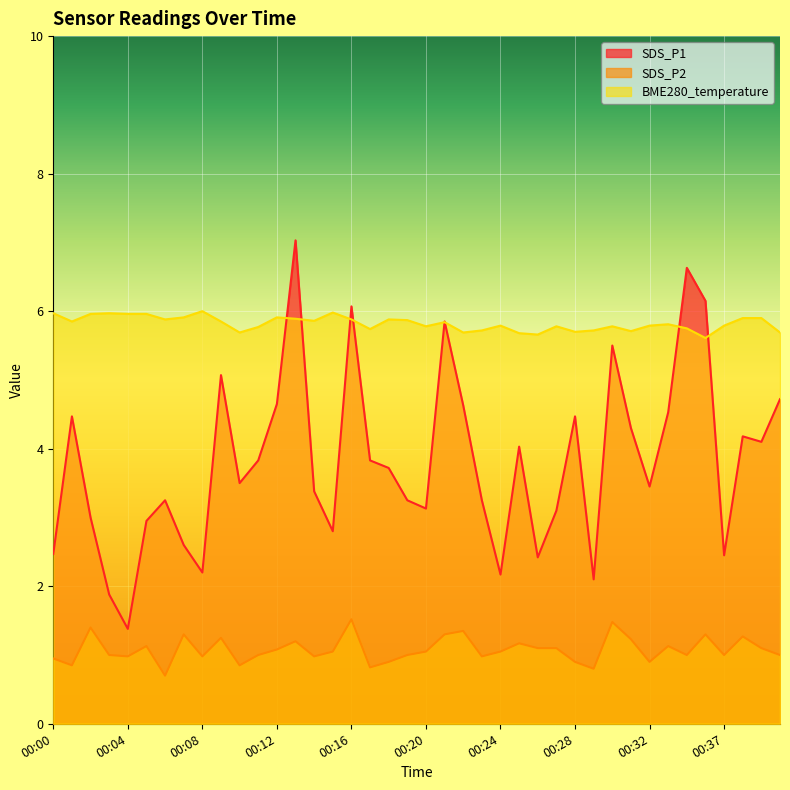

What is the smallest value displayed?

0.7